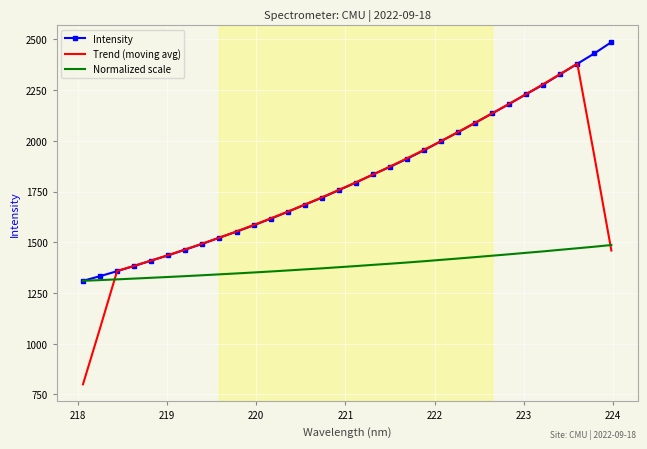

True or false: Normalized scale and Trend (moving avg) cross at least once.

True